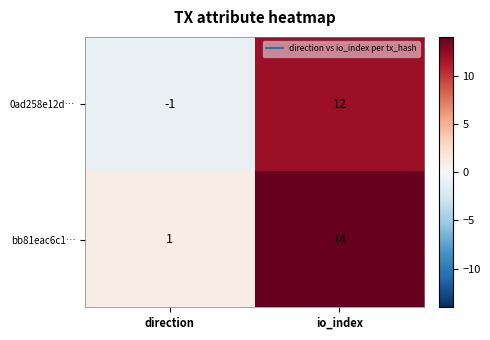

Reading right to left, extract all data points from this chart.

0ad258e12d…: io_index=12	direction=-1
bb81eac6c1…: io_index=14	direction=1